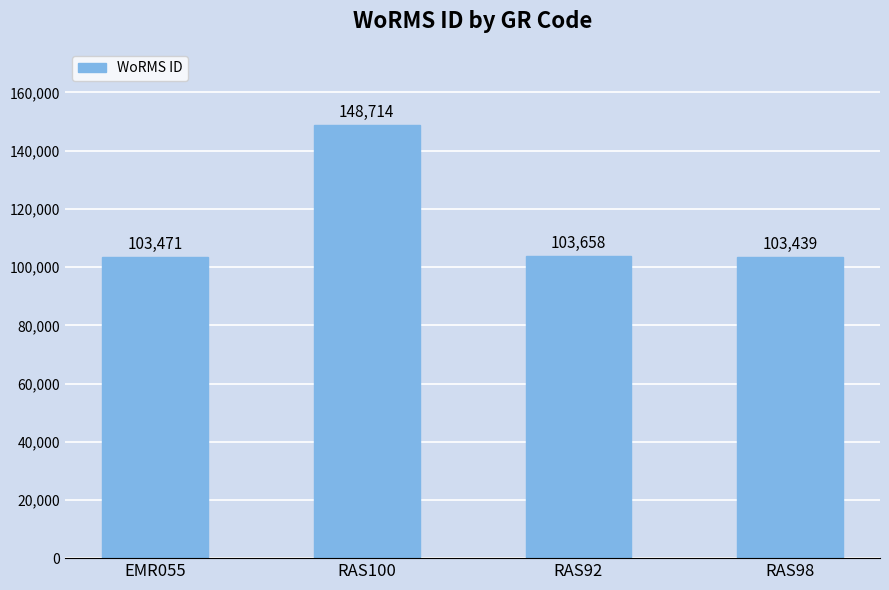

Is it true that the value at EMR055 is 103471?

True